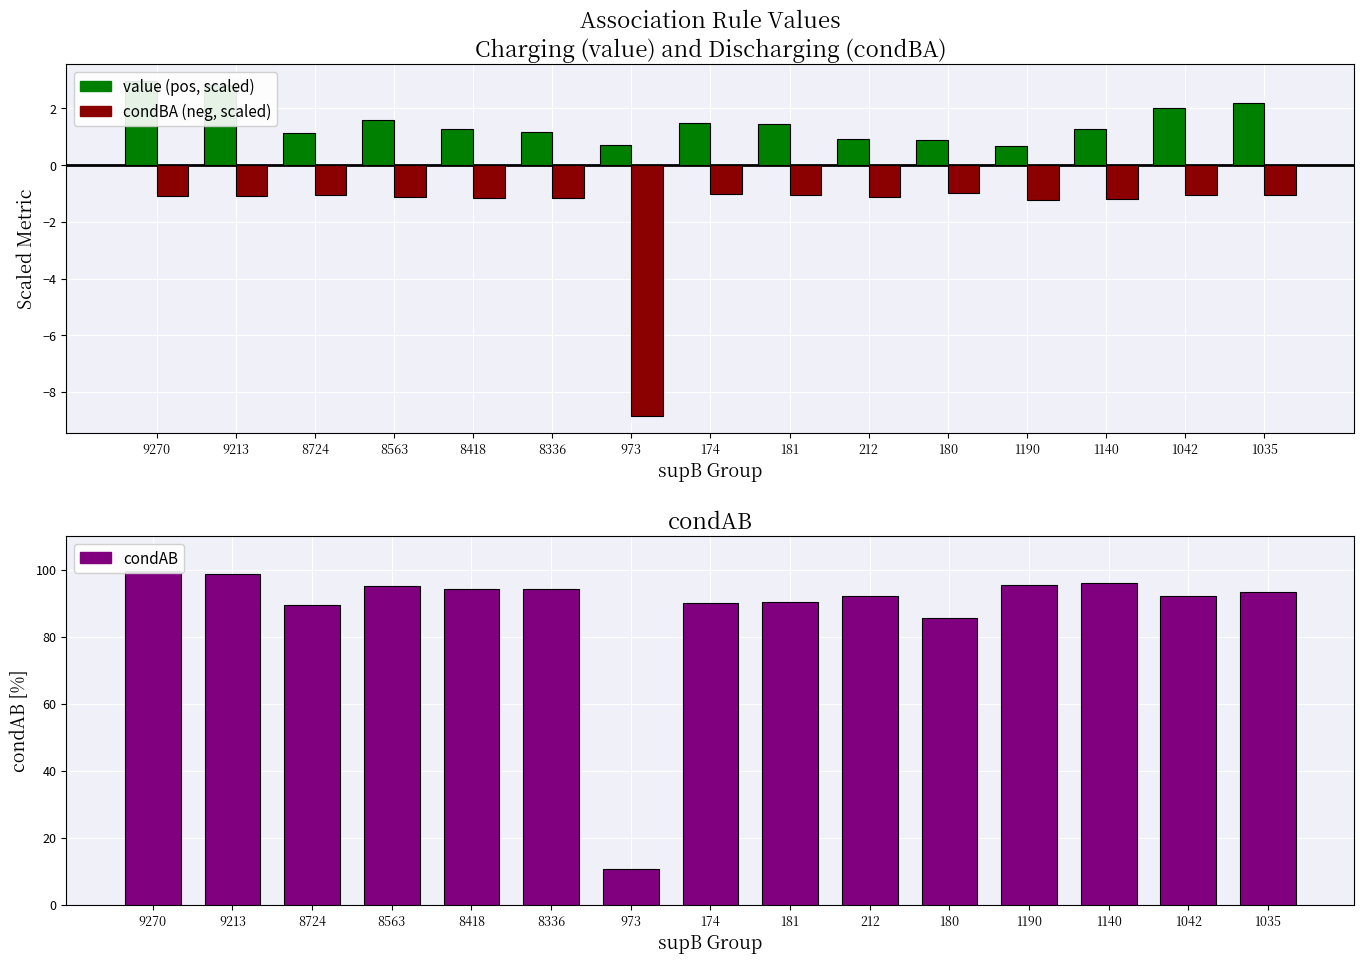

At 181, list the series in order from largest to smallest.

condAB, value (scaled), condBA (scaled neg)